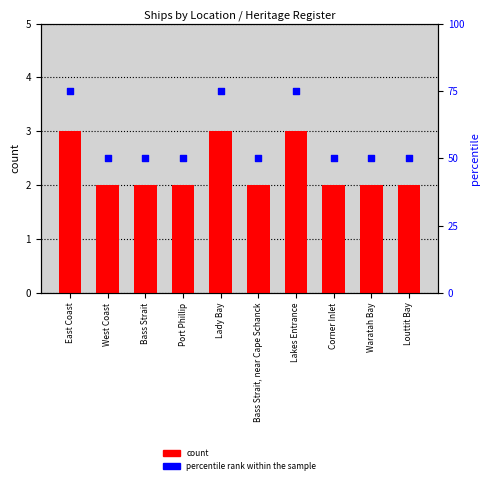

What is the total value across all series at Bass Strait?

52